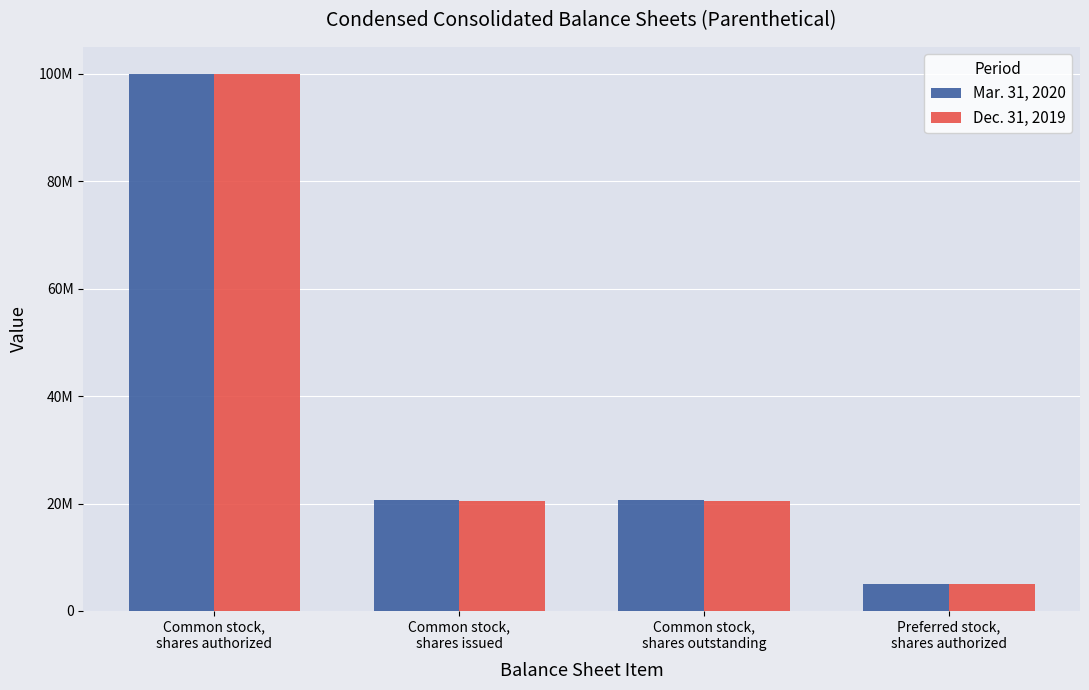

Count the Mar. 31, 2020 values in the range 20677360 to 100000000.

3